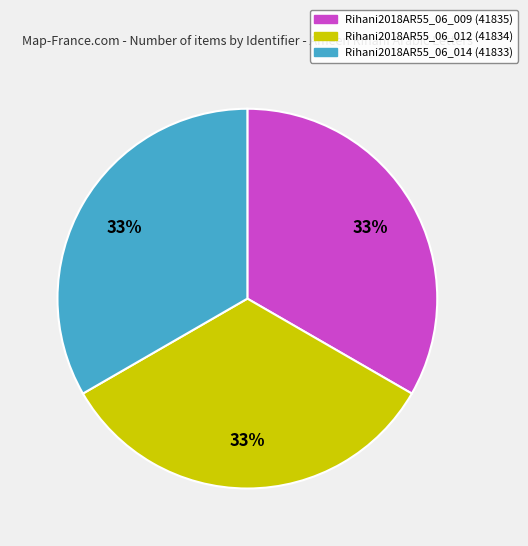

The Rihani2018AR55_06_009 slice represents 25% of the pie. True or false?

False